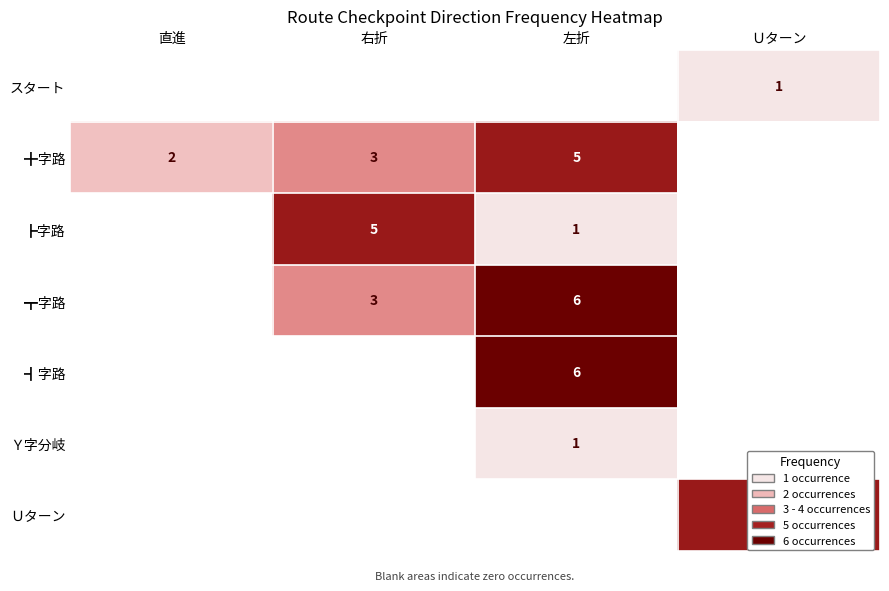

The ╋字路 series shows 5 at 右折. True or false?

False